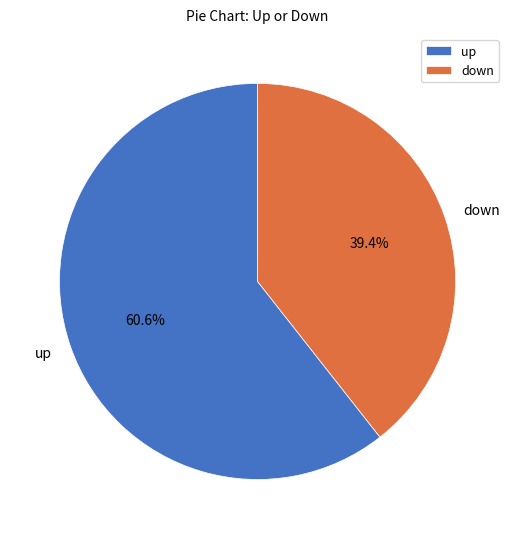

How many segments does this pie chart have?

2